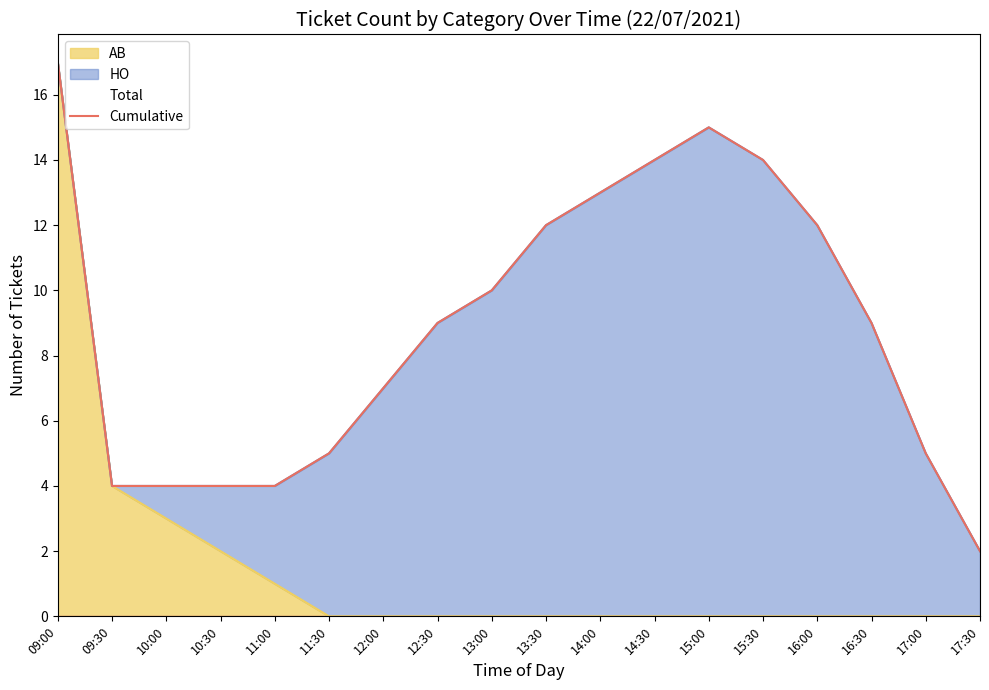

What is the difference between the second highest and minimum values?

13